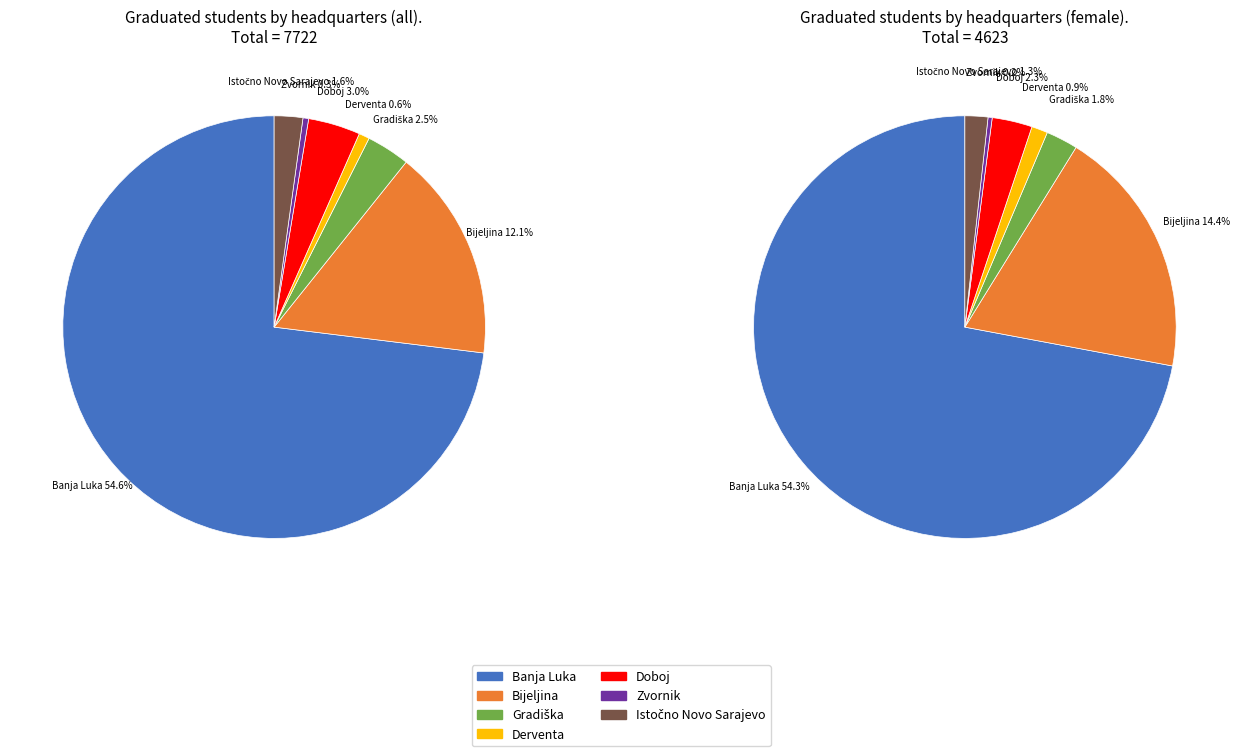

Which category has the biggest portion of the pie?

Banja Luka